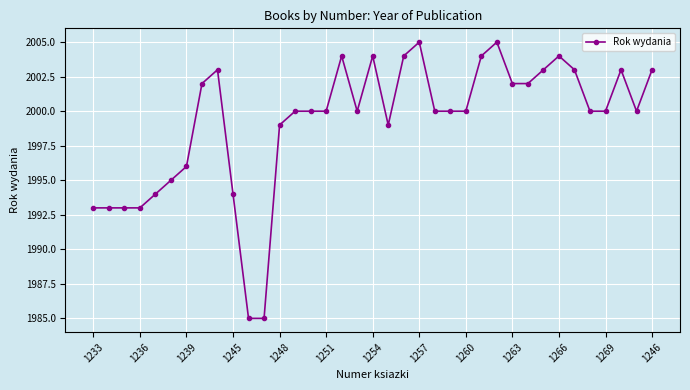

How many categories are shown in the chart?

37